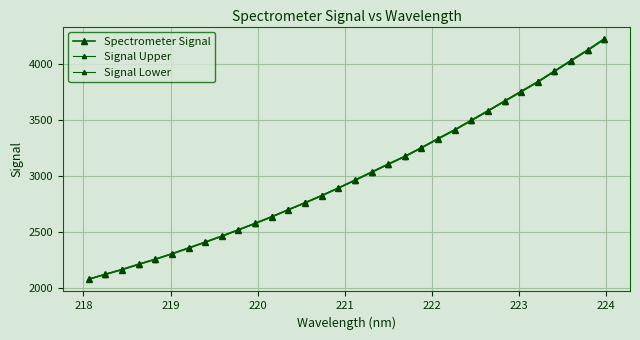

What is the value of the Spectrometer Signal point at the 10th from the left?

2518.4